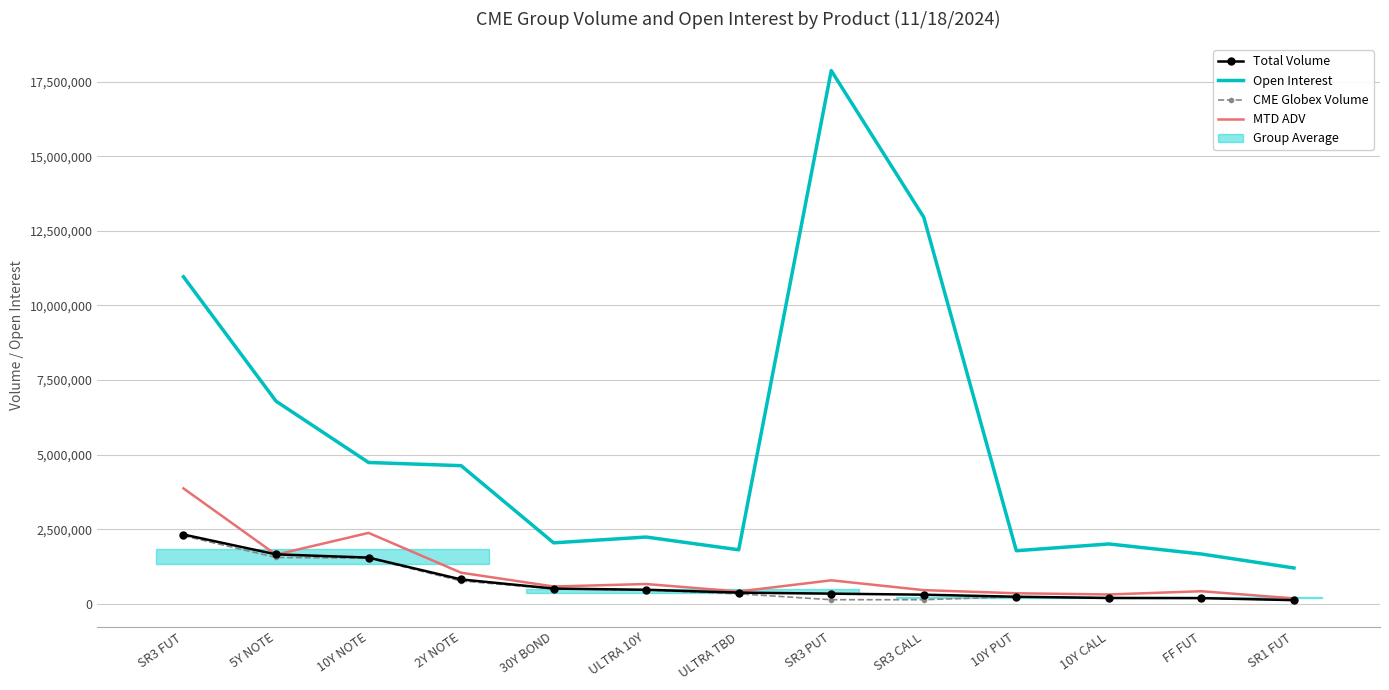

At ULTRA 10Y, list the series in order from smallest to largest.

CME Globex Volume, Total Volume, MTD ADV, Open Interest